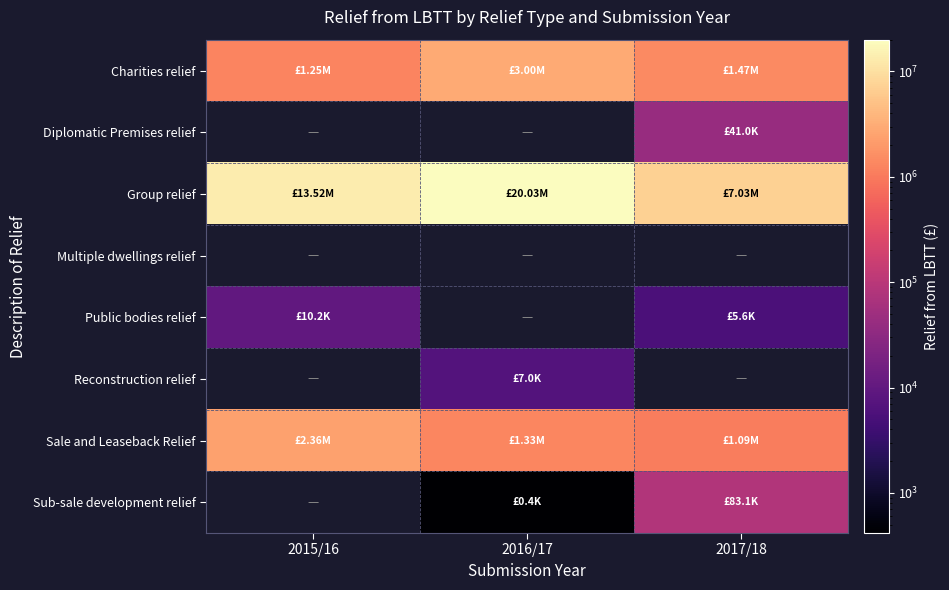

Read the Group relief value at 2016/17.

20025990.9